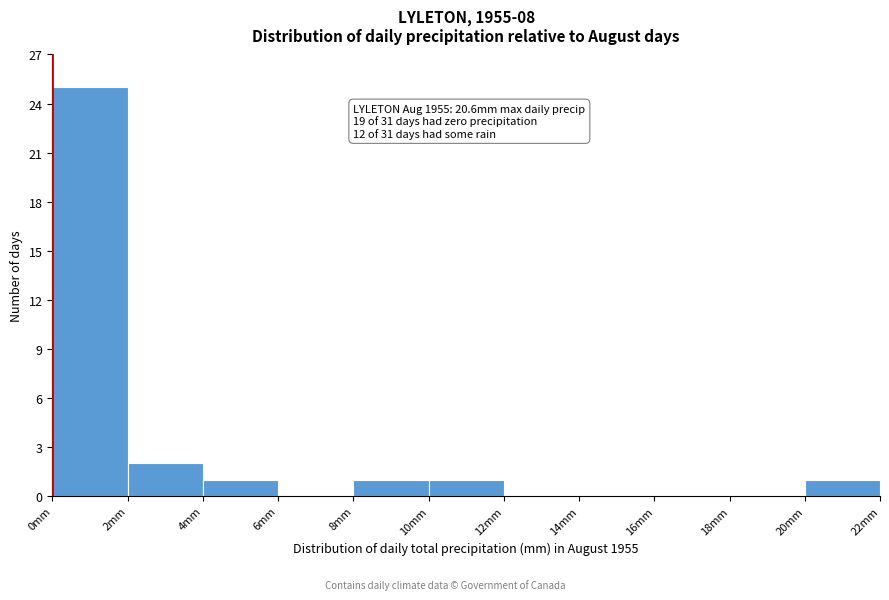

Which range on the x-axis has the tallest bar?

0 to 2